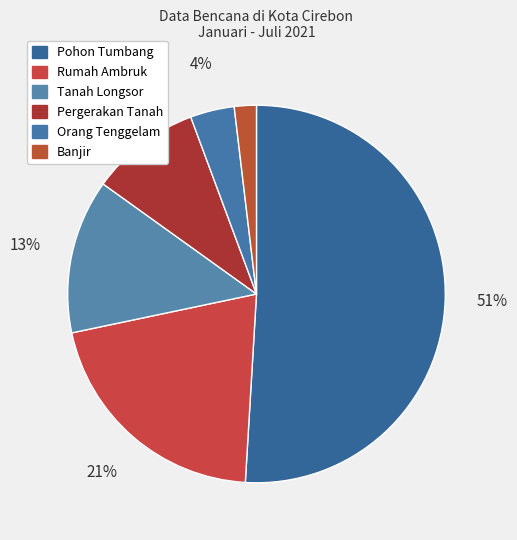

Is Pohon Tumbang the majority of the pie?

Yes